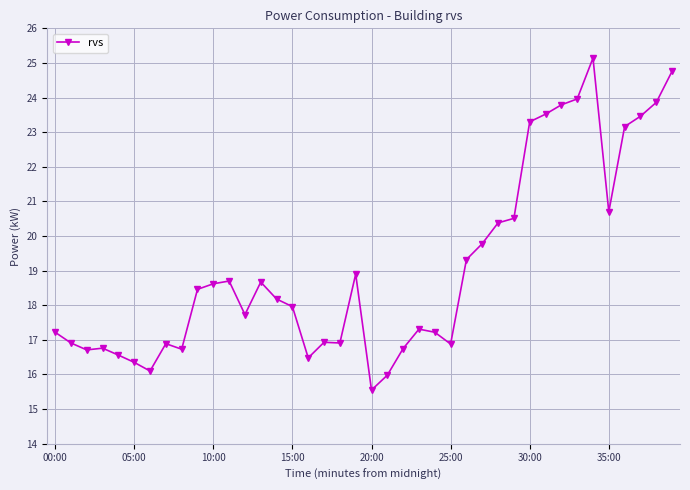

True or false: the data has more than 0 interior local peaks.

True